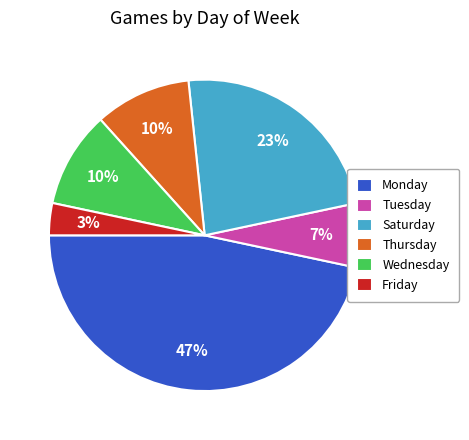

True or false: Monday accounts for 47% of the total.

True